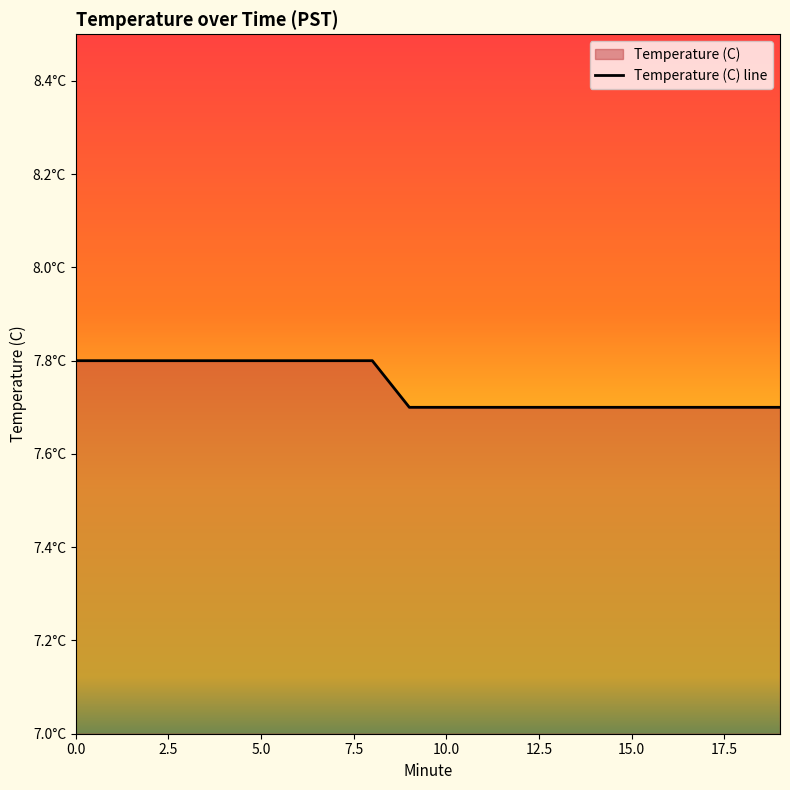

True or false: the data shows 2.0 at 10.0.

False